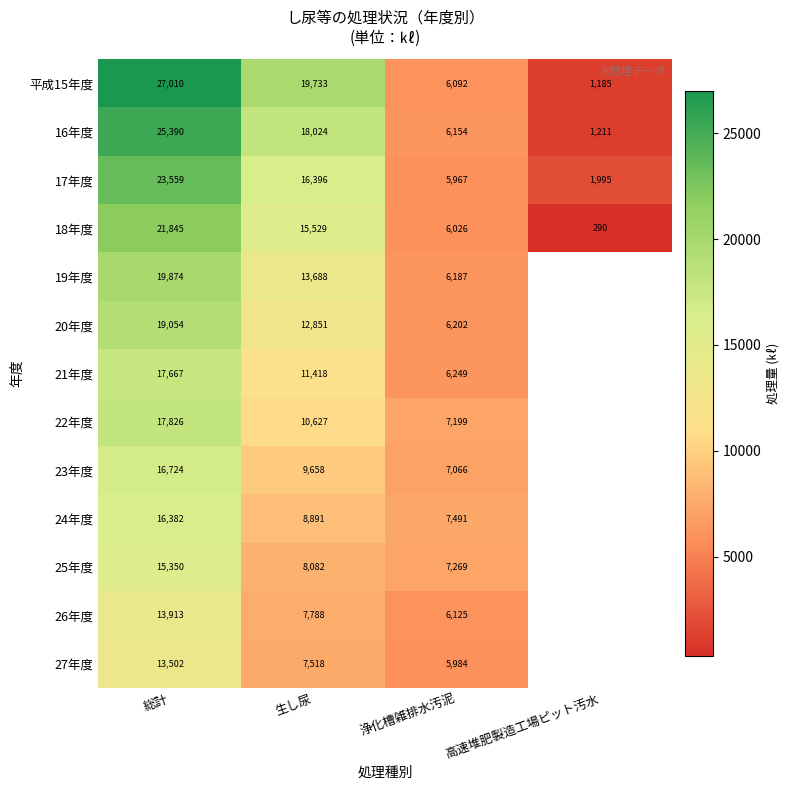

Is the value of 19年度 at 浄化槽雑排水汚泥 greater than the value of 27年度 at 浄化槽雑排水汚泥?

Yes